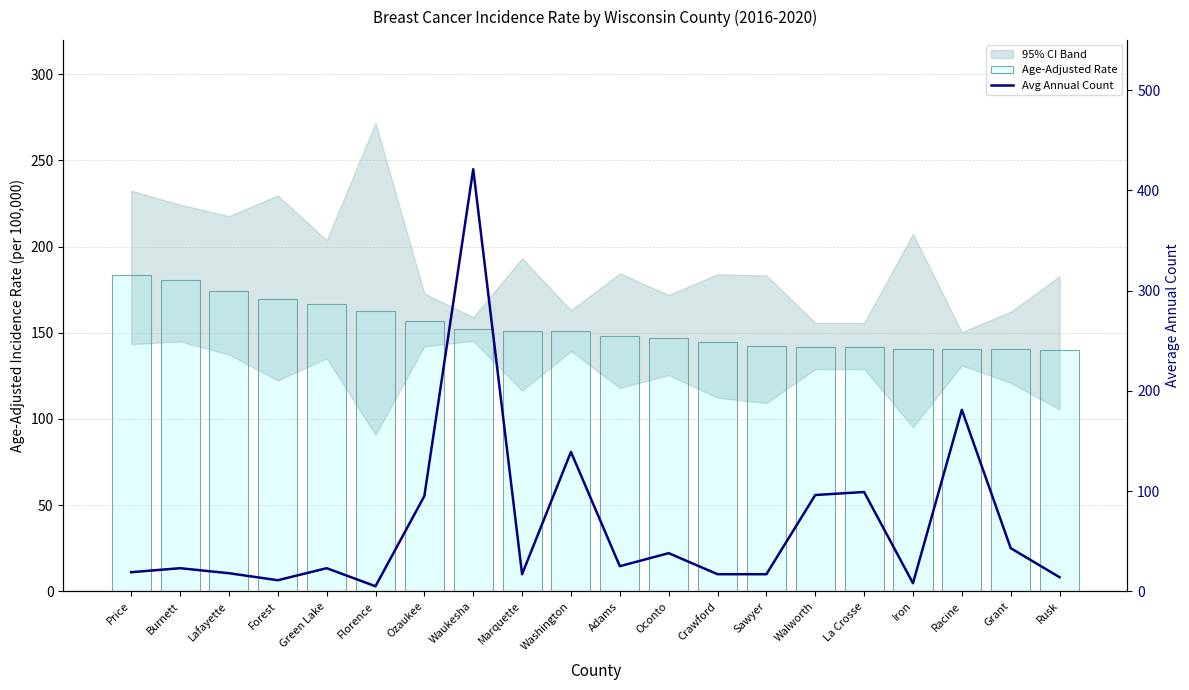

How many groups of bars are there?

20